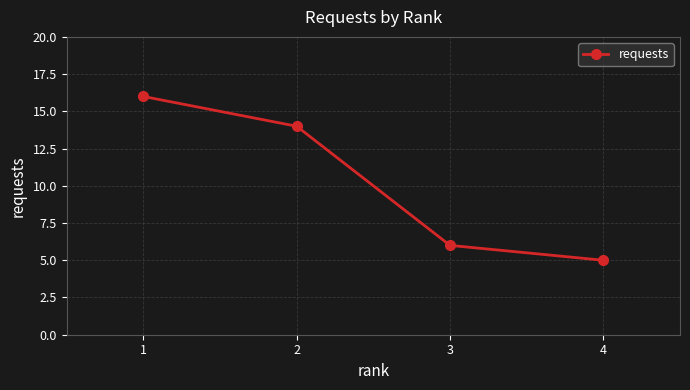

At which label does the data first exceed 14?

1